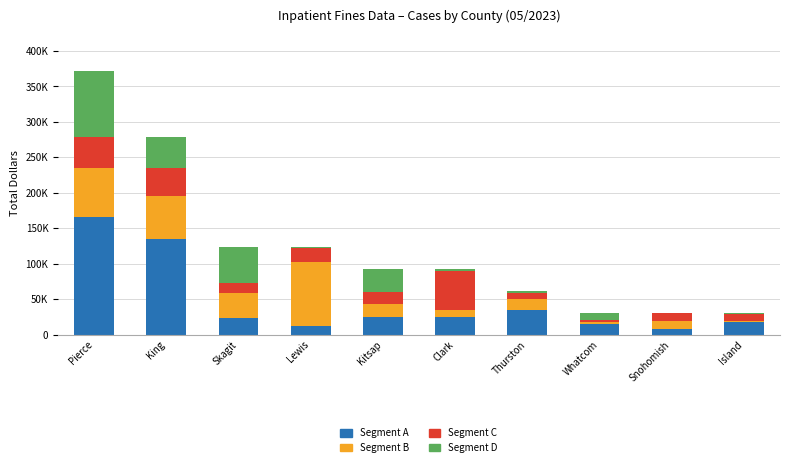

Rank the series by their maximum value, from highest to lowest.

Segment A, Segment D, Segment B, Segment C